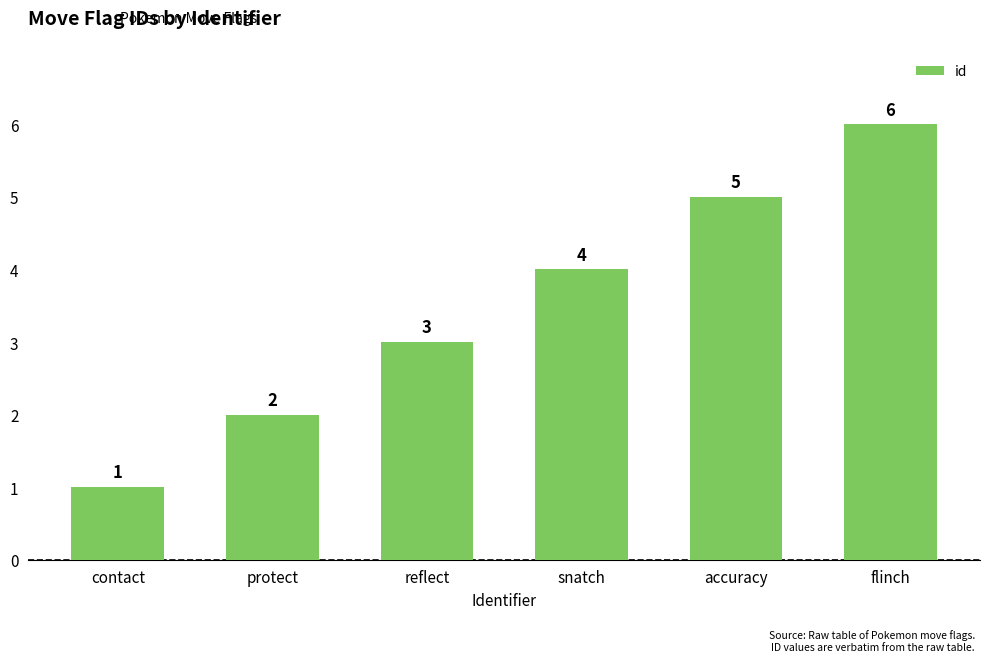

What is the minimum value shown in the chart?

1